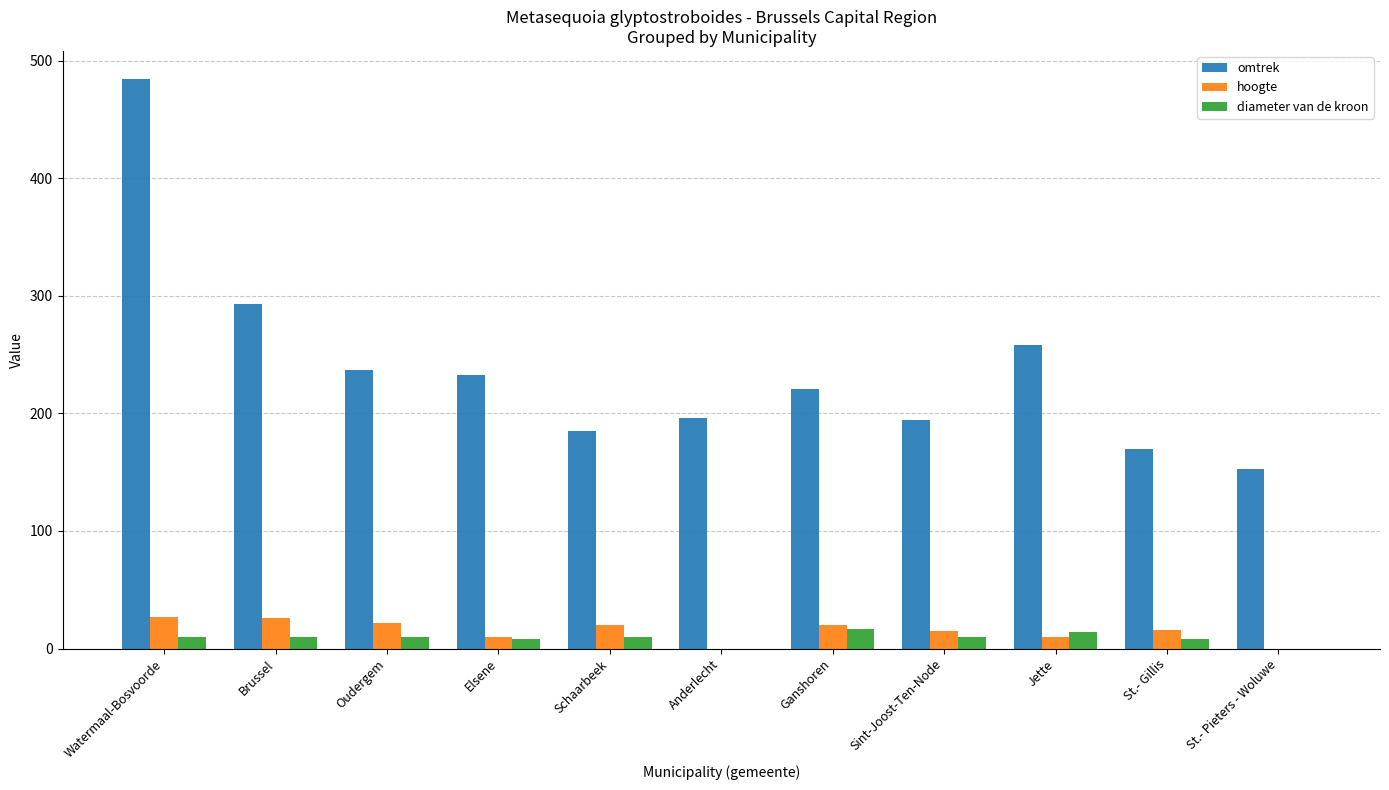

How many groups of bars are there?

11